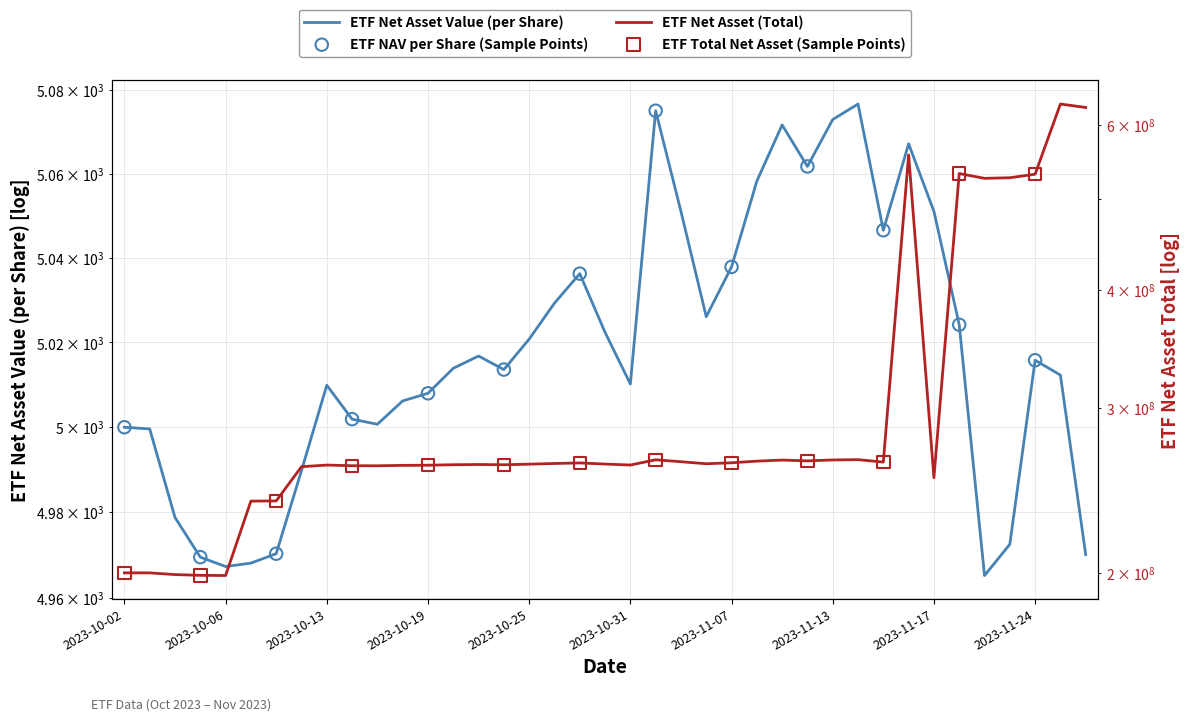

What is the total value across all series at 29?

263993064.7